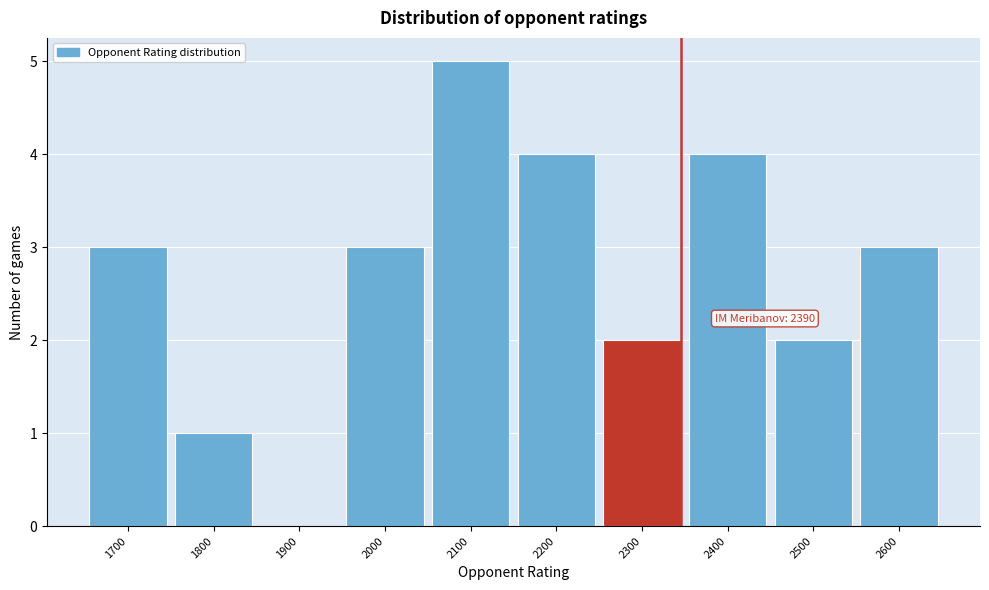

Reading left to right, transcribe all the data shown in this chart.

1700=3	1800=1	1900=0	2000=3	2100=5	2200=4	2300=2	2400=4	2500=2	2600=3